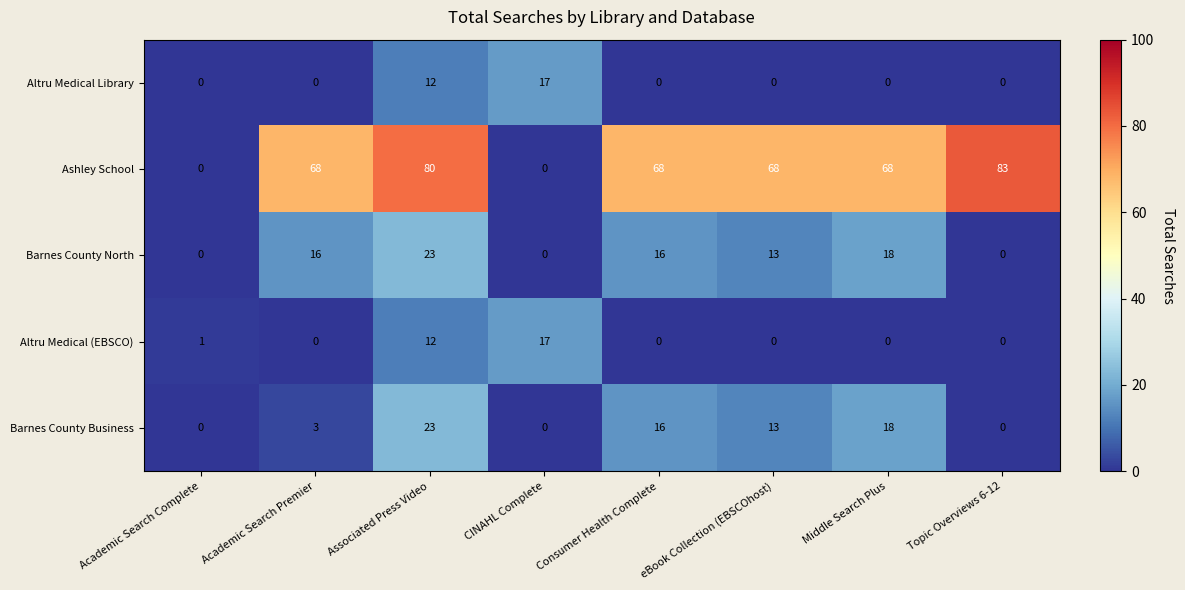

What is the total value across all series at Associated Press Video?

150